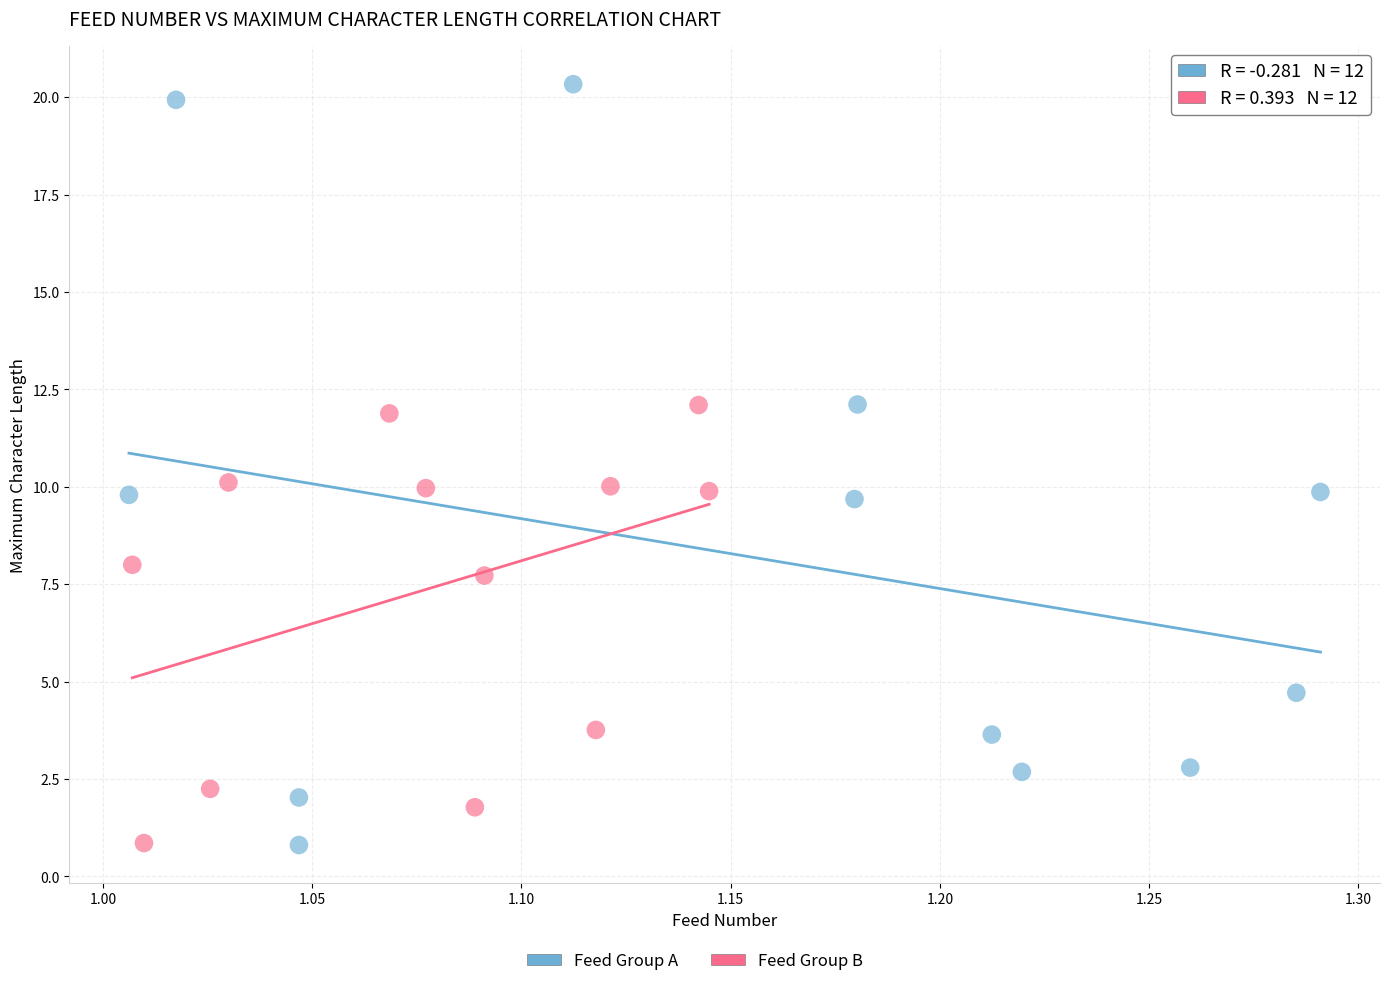

Which series has the largest Y range (max minus min)?

Feed Group A